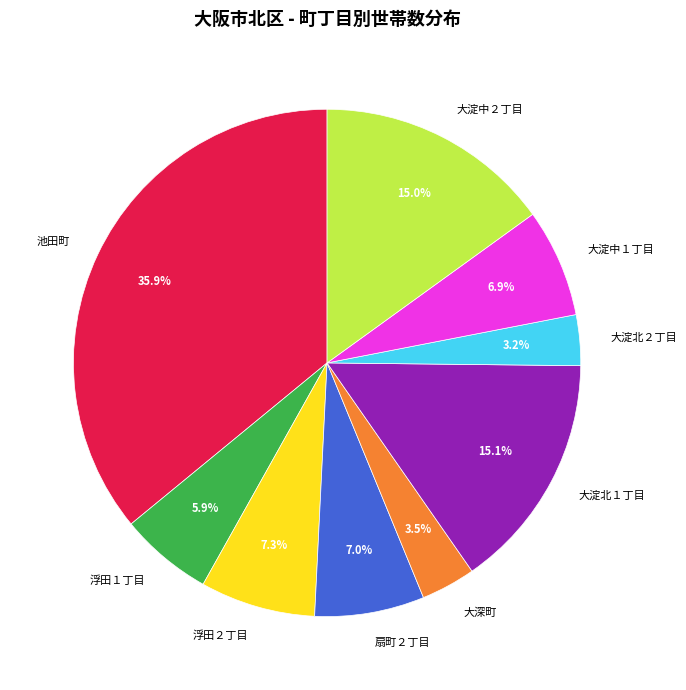

Between 池田町 and 浮田１丁目, which is larger?

池田町